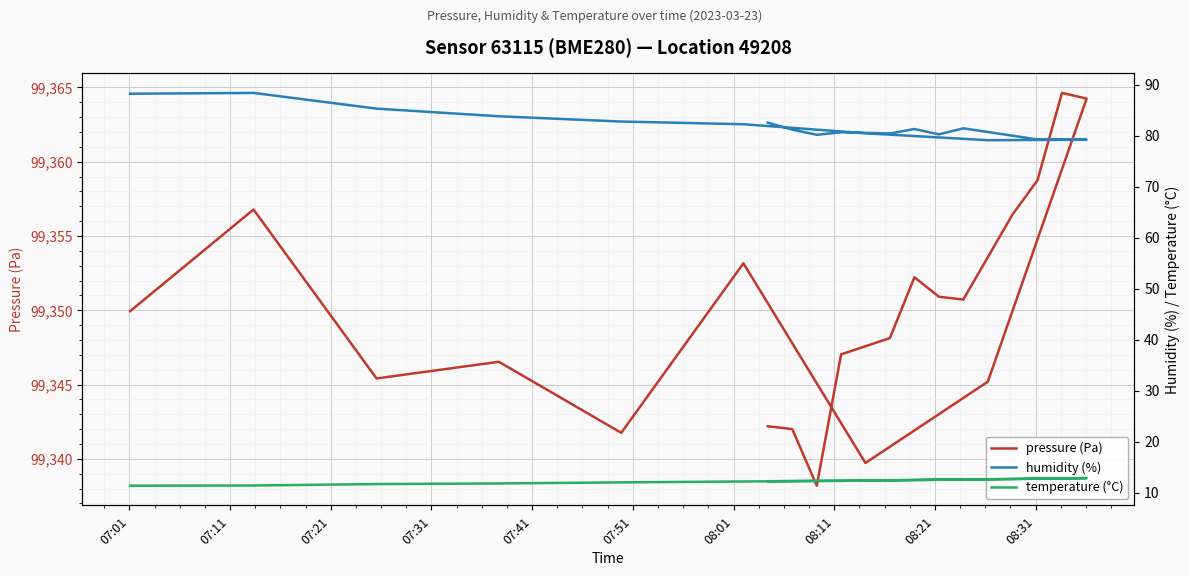

True or false: humidity (%) and temperature (°C) cross at least once.

False